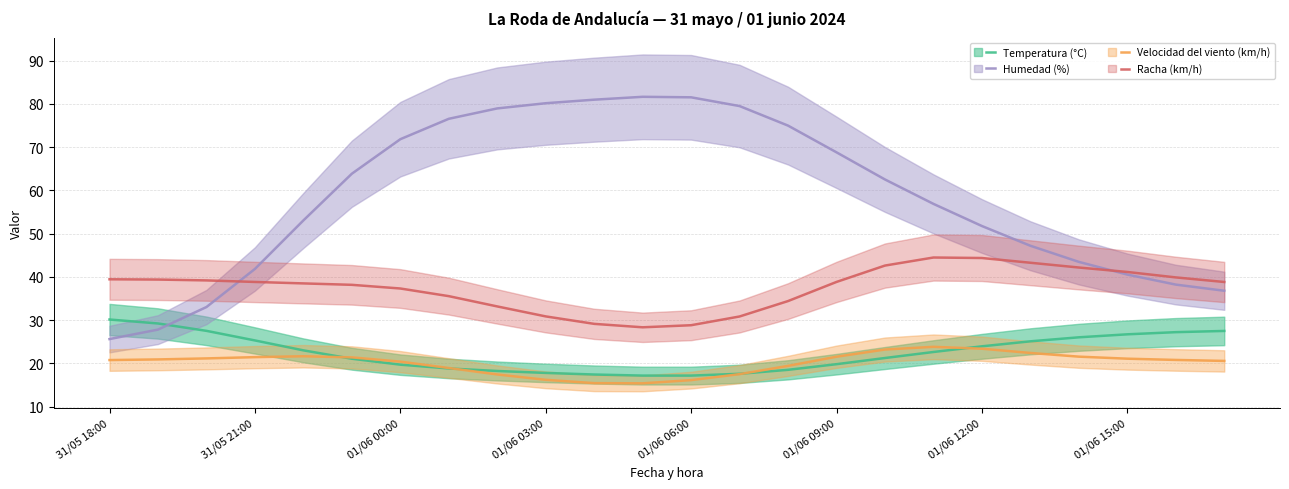

How many values in the Velocidad del viento (km/h) series are below 20?

8